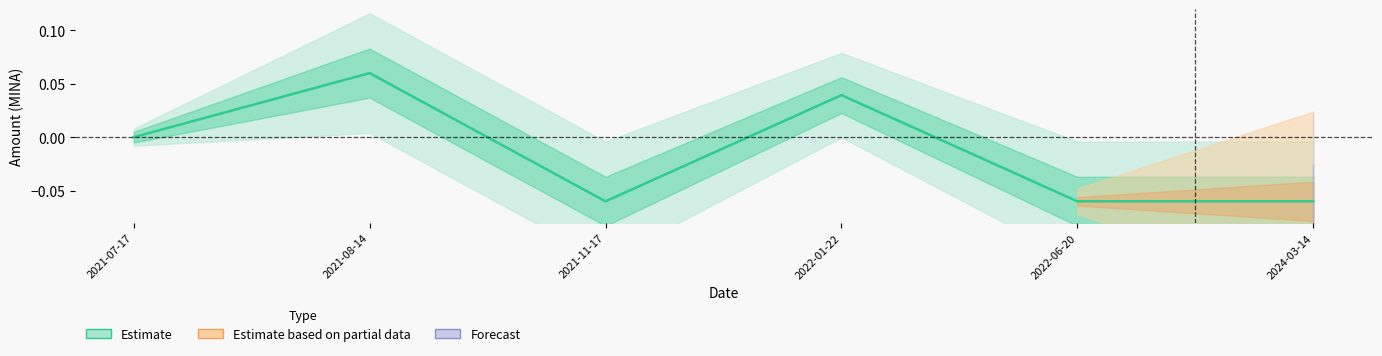

True or false: the data has more than 1 interior local peaks.

True